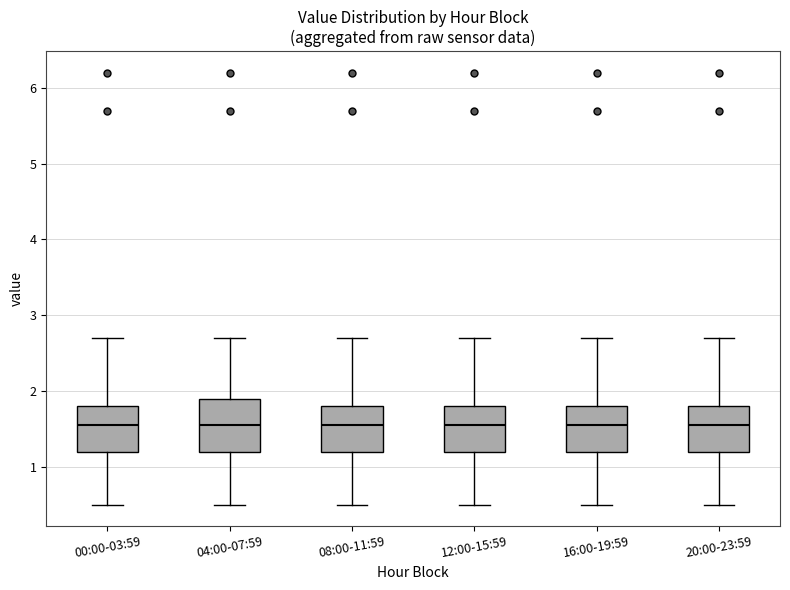

Reading left to right, read every box against the y-axis: the position of its median line, the range the box covers, and the ends of its whiskers. The values are not printed on the chart, so give them approximately, as read against the axis.

00:00-03:59: median 1.6, box 1.2 to 1.8, whiskers 0.5 to 2.7
04:00-07:59: median 1.6, box 1.2 to 1.9, whiskers 0.5 to 2.7
08:00-11:59: median 1.6, box 1.2 to 1.8, whiskers 0.5 to 2.7
12:00-15:59: median 1.6, box 1.2 to 1.8, whiskers 0.5 to 2.7
16:00-19:59: median 1.6, box 1.2 to 1.8, whiskers 0.5 to 2.7
20:00-23:59: median 1.6, box 1.2 to 1.8, whiskers 0.5 to 2.7